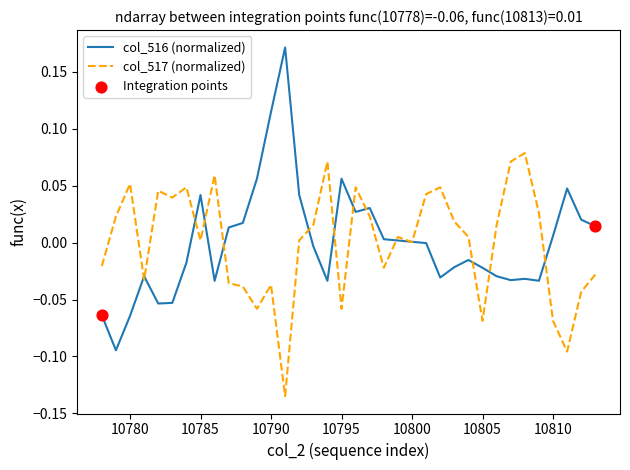

Which series has the largest range (max minus min)?

col_516 (normalized)